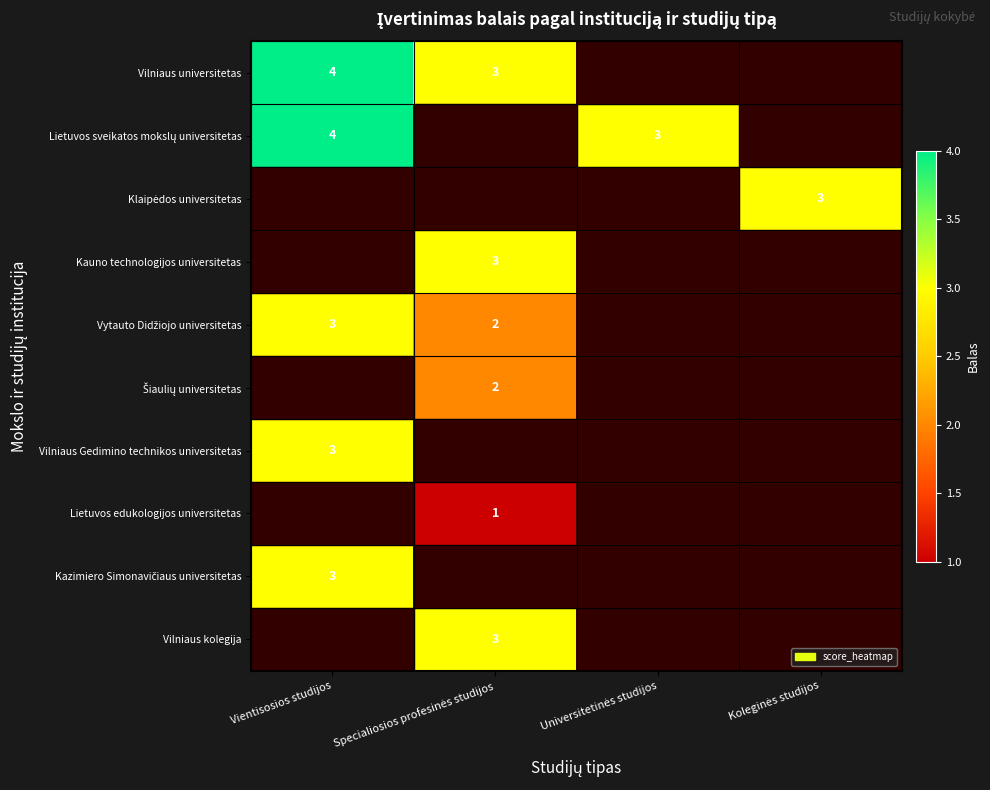

The value of Klaipėdos universitetas at Koleginės studijos is 4.1. True or false?

False